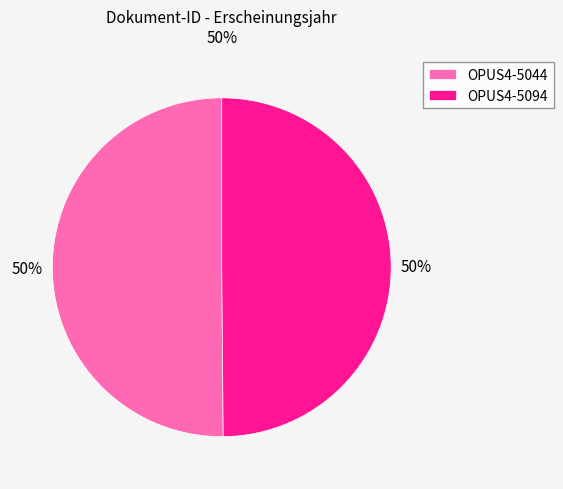

True or false: OPUS4-5094 accounts for 50% of the total.

True